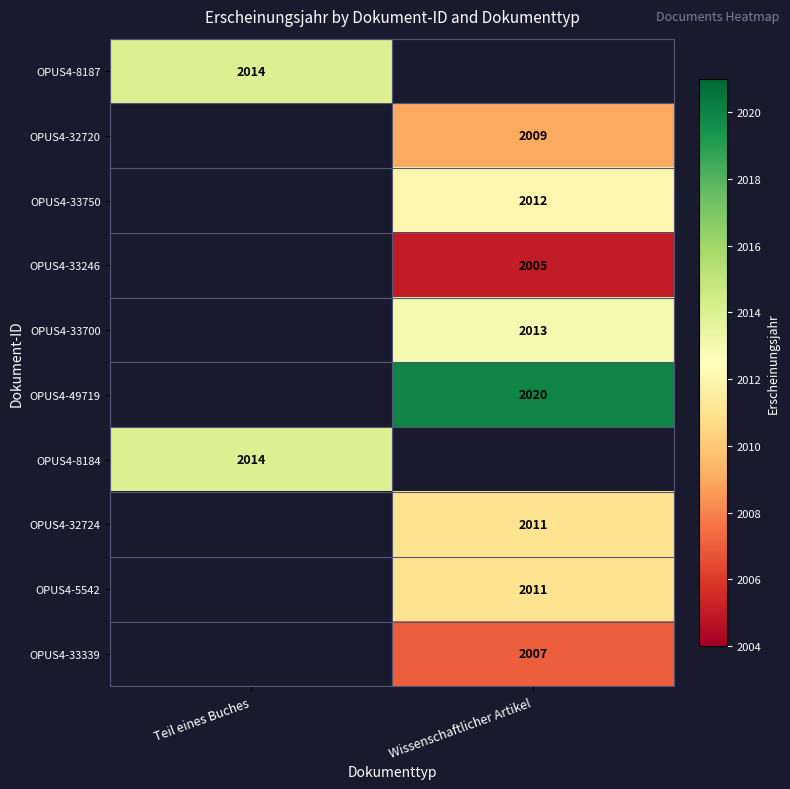

Is it true that OPUS4-49719 equals 2020 at Wissenschaftlicher Artikel?

True